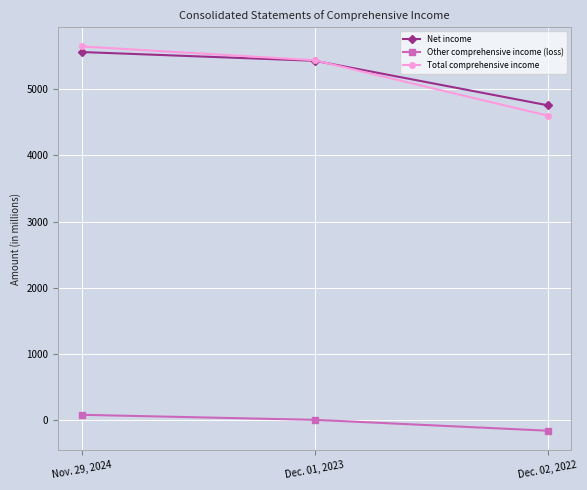

What is the difference between the highest and lowest values at Dec. 01, 2023?

5428